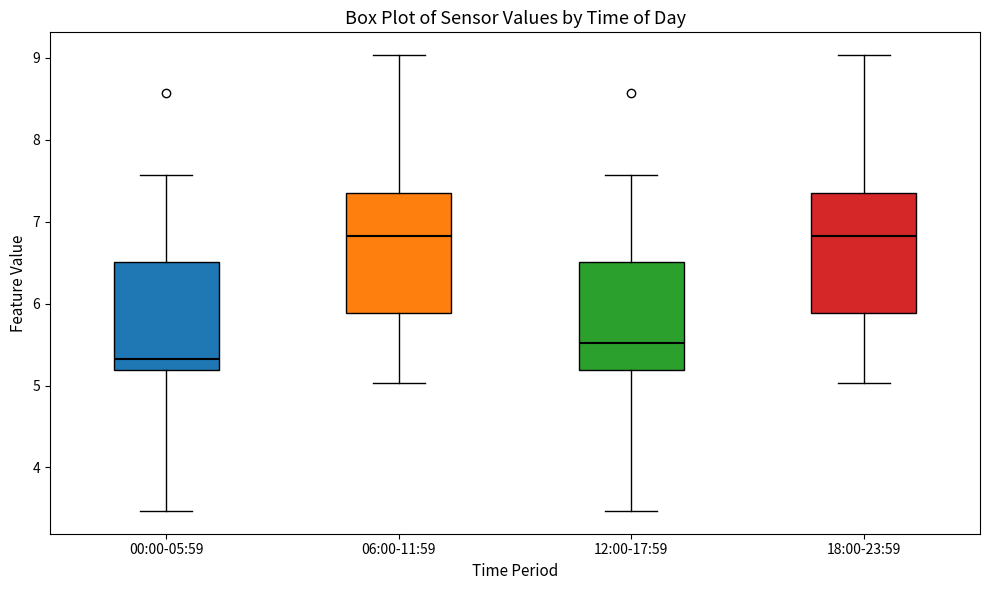

Reading left to right, transcribe this box plot: for each box, give where its median line is, the range the box spans, and where its two whiskers end, as read against the y-axis. The values are not printed on the chart, so give them approximately, as read against the axis.

00:00-05:59: median 5.3, box 5.2 to 6.5, whiskers 3.5 to 7.6
06:00-11:59: median 6.8, box 5.9 to 7.3, whiskers 5.0 to 9.0
12:00-17:59: median 5.5, box 5.2 to 6.5, whiskers 3.5 to 7.6
18:00-23:59: median 6.8, box 5.9 to 7.3, whiskers 5.0 to 9.0